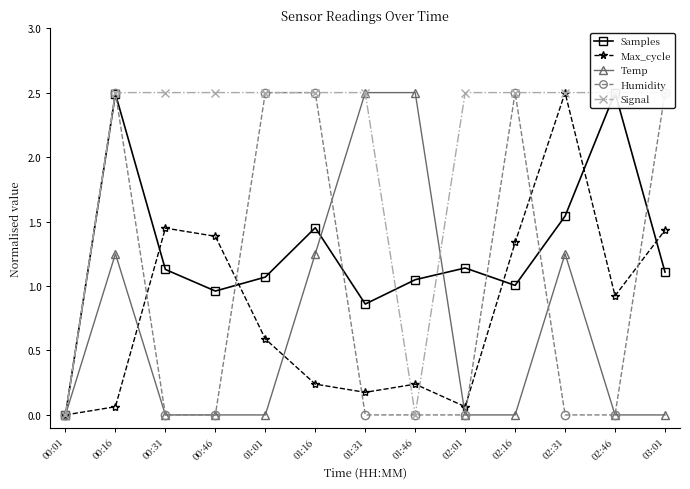

List the series in order of their peak value, highest first.

Samples, Max_cycle, Temp, Humidity, Signal